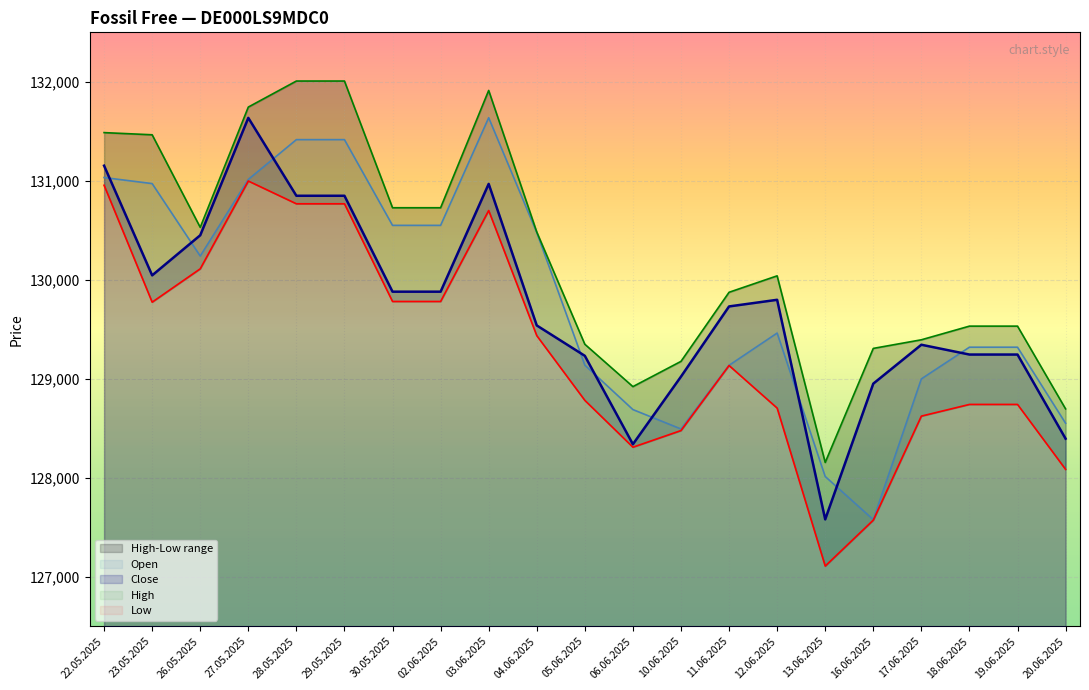

At which category is the sum across all series the highest?

27.05.2025